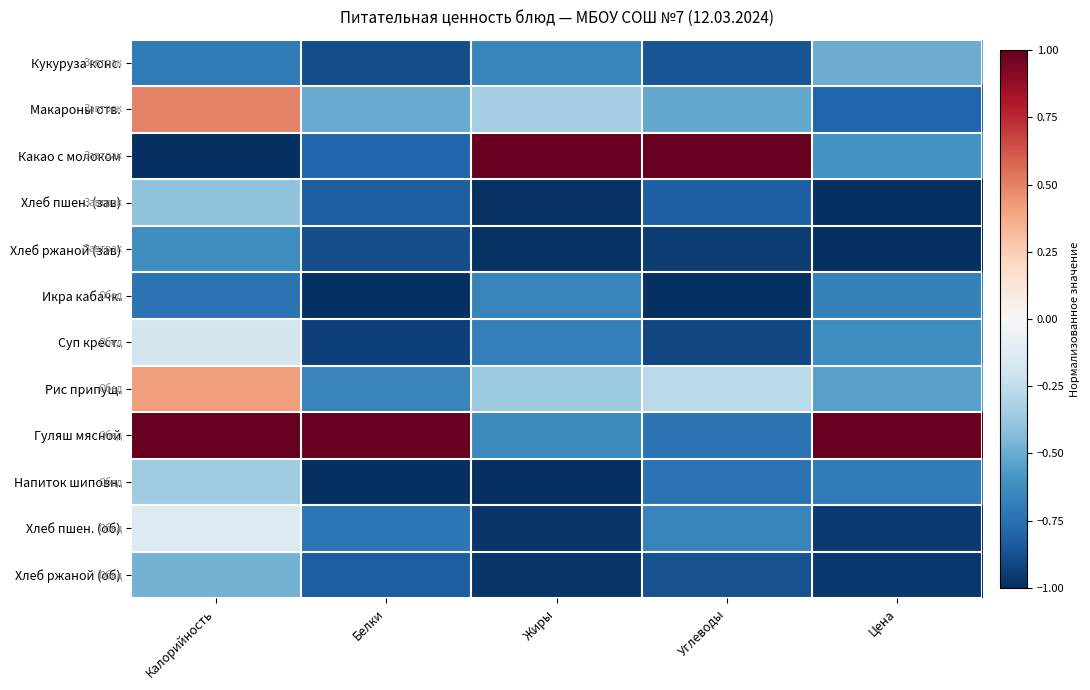

Reading left to right, list all the values displayed in this chart.

Кукуруза конс.: Калорийность=-0.7	Белки=-0.9	Жиры=-0.7	Углеводы=-0.9	Цена=-0.5
Макароны отв.: Калорийность=0.5	Белки=-0.5	Жиры=-0.3	Углеводы=-0.5	Цена=-0.8
Какао с молоком: Калорийность=-1.0	Белки=-0.8	Жиры=1.0	Углеводы=1.0	Цена=-0.6
Хлеб пшен. (зав): Калорийность=-0.4	Белки=-0.8	Жиры=-1.0	Углеводы=-0.8	Цена=-1.0
Хлеб ржаной (зав): Калорийность=-0.6	Белки=-0.9	Жиры=-1.0	Углеводы=-1.0	Цена=-1.0
Икра кабачк.: Калорийность=-0.7	Белки=-1.0	Жиры=-0.7	Углеводы=-1.0	Цена=-0.7
Суп крест.: Калорийность=-0.2	Белки=-0.9	Жиры=-0.7	Углеводы=-0.9	Цена=-0.6
Рис припущ.: Калорийность=0.4	Белки=-0.7	Жиры=-0.4	Углеводы=-0.3	Цена=-0.5
Гуляш мясной: Калорийность=1.0	Белки=1.0	Жиры=-0.6	Углеводы=-0.7	Цена=1.0
Напиток шиповн.: Калорийность=-0.4	Белки=-1.0	Жиры=-1.0	Углеводы=-0.7	Цена=-0.7
Хлеб пшен. (об): Калорийность=-0.1	Белки=-0.7	Жиры=-1.0	Углеводы=-0.7	Цена=-1.0
Хлеб ржаной (об): Калорийность=-0.5	Белки=-0.8	Жиры=-1.0	Углеводы=-0.9	Цена=-1.0